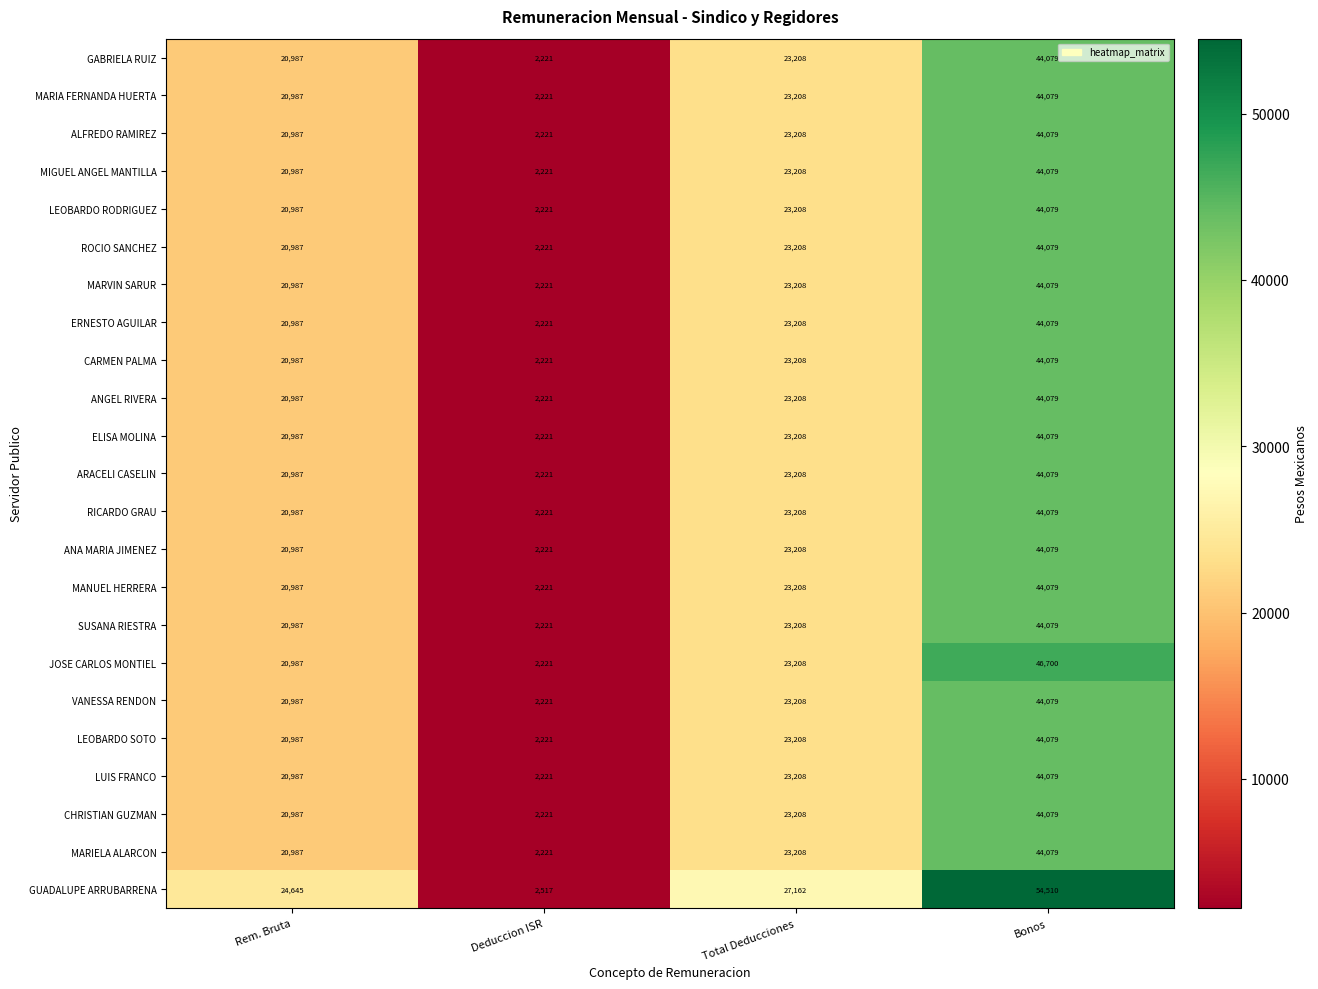

Where is LEOBARDO SOTO nearest to the value 23150?

Total Deducciones